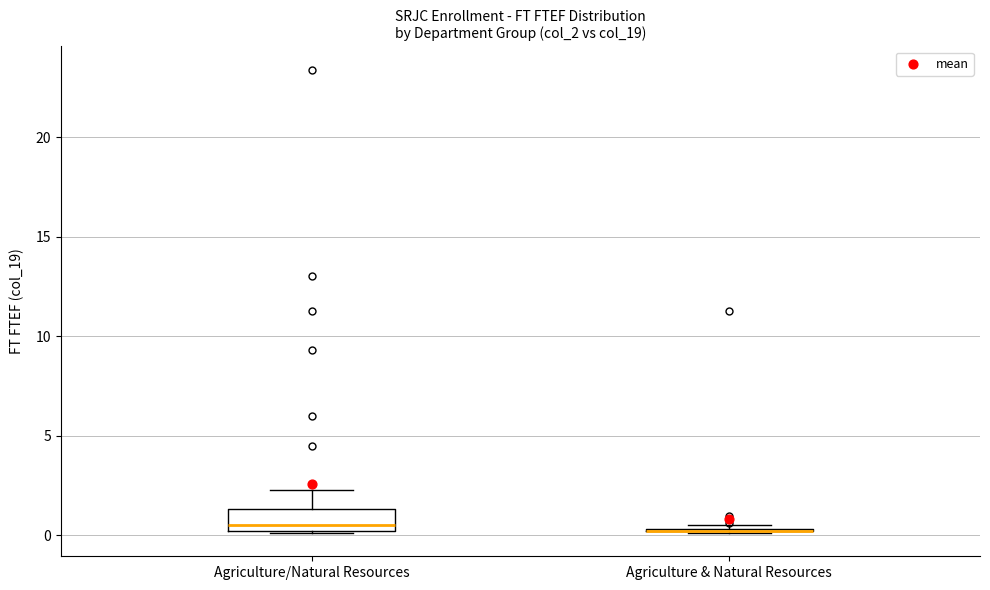

Reading left to right, read every box against the y-axis: the position of its median line, the range the box covers, and the ends of its whiskers. The values are not printed on the chart, so give them approximately, as read against the axis.

Agriculture/Natural Resources: median 0.5, box 0.0 to 1.5, whiskers 0.0 to 2.5
Agriculture & Natural Resources: box collapsed to a line at 0.0, whiskers 0.0 to 0.5